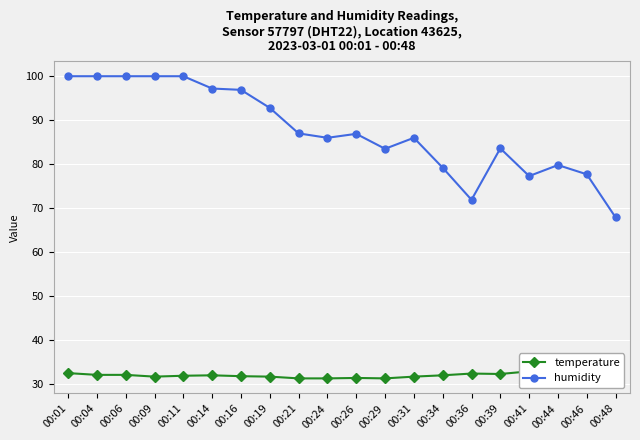

Rank the categories by humidity value from highest to lowest.

00:01, 00:04, 00:06, 00:09, 00:11, 00:14, 00:16, 00:19, 00:21, 00:26, 00:24, 00:31, 00:39, 00:29, 00:44, 00:34, 00:46, 00:41, 00:36, 00:48